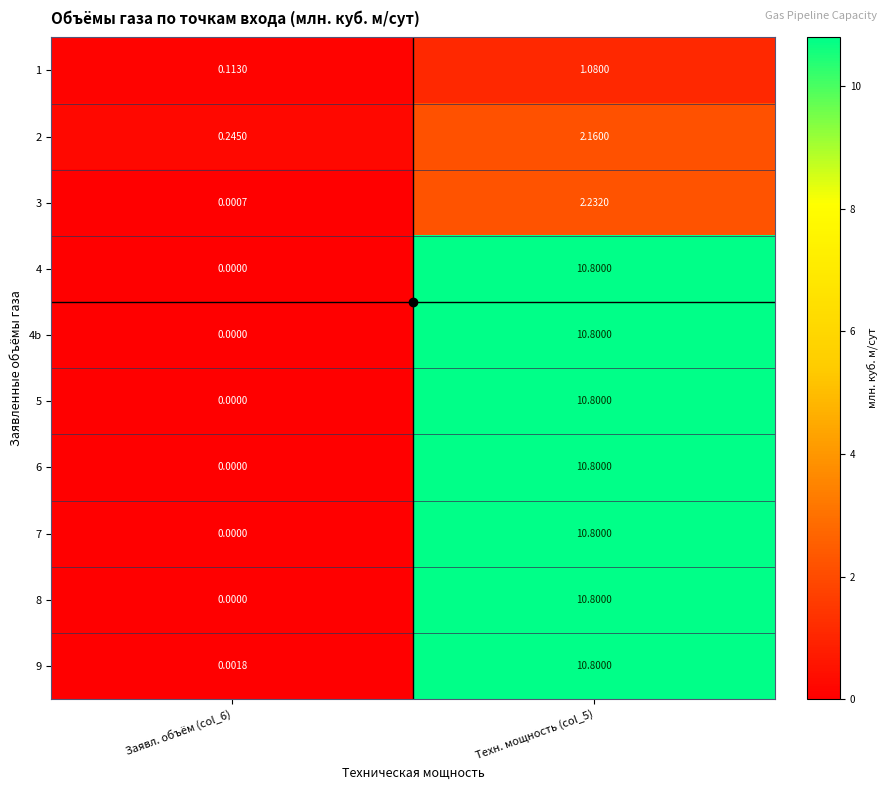

Which has a higher value, Заявл. объём (col_6) or Техн. мощность (col_5)?

Техн. мощность (col_5)